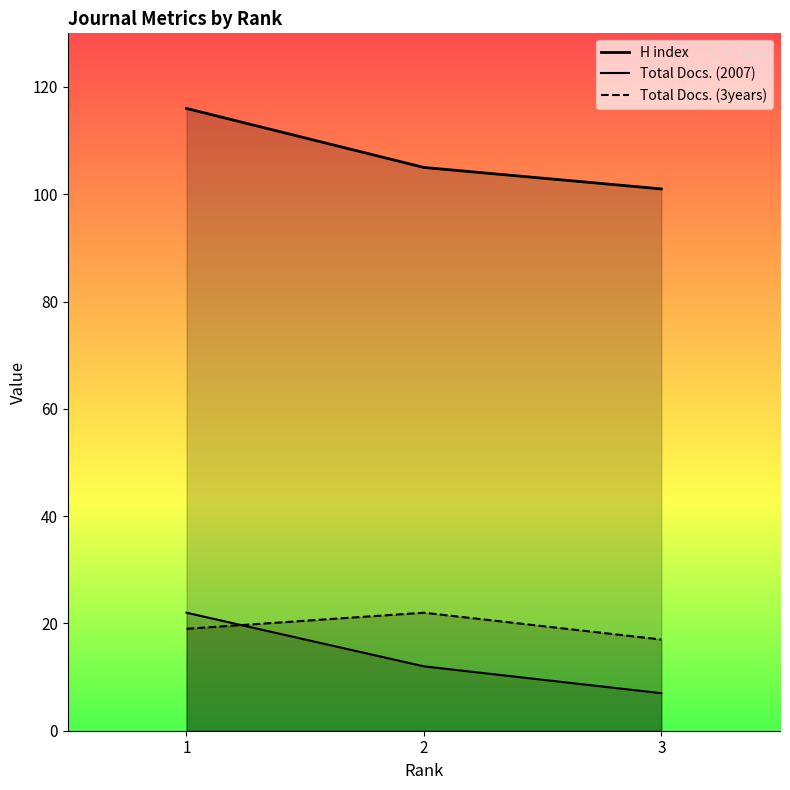

What is the average value of the Total Docs. (2007) series?

14